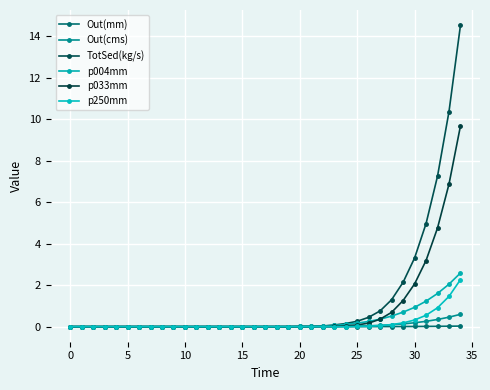

How many lines are shown in the chart?

6